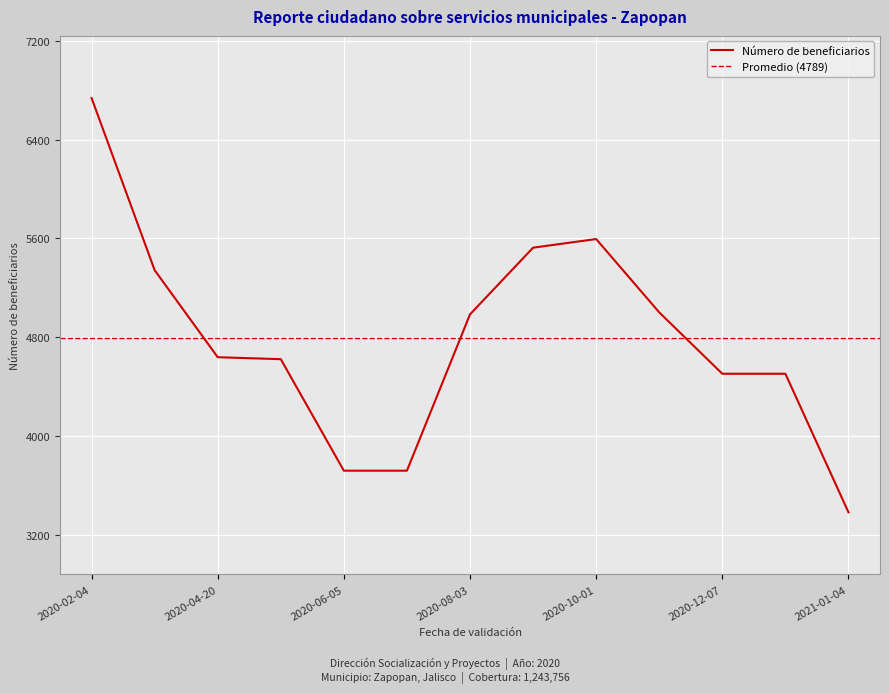

How many points are higher than both their immediate neighbors (excluding endpoints)?

1